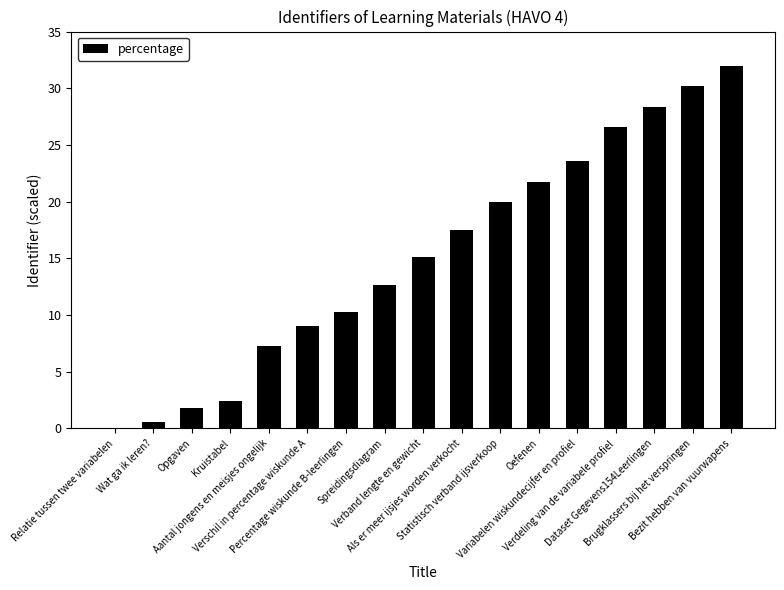

At which label is the value closest to 16?

Verband lengte en gewicht